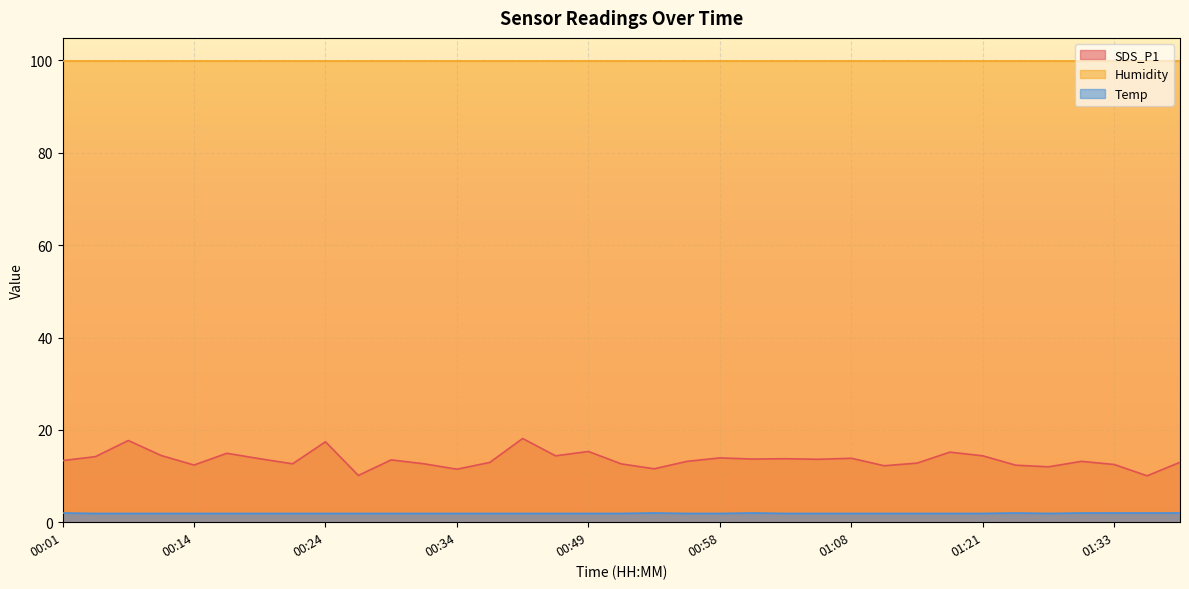

Where is the first local maximum for Temp?

00:53